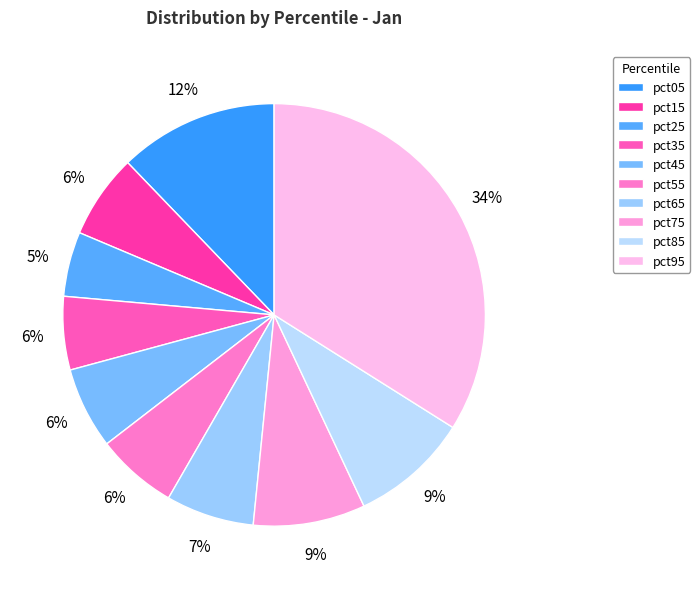

How many segments does this pie chart have?

10